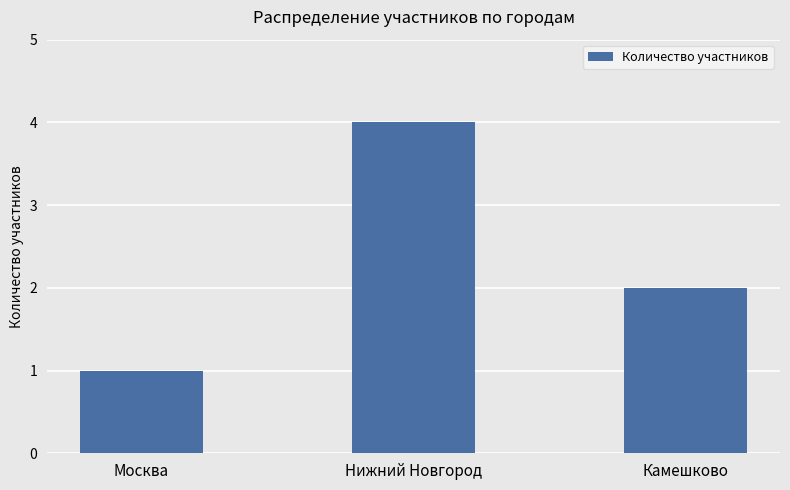

Approximately how many times larger is the value at Камешково compared to Нижний Новгород?

0.5